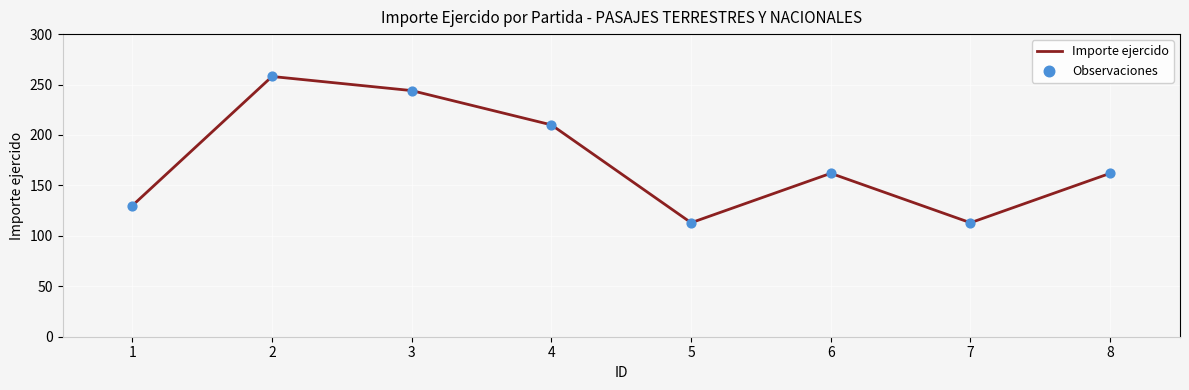

What is the ratio of the value at 3 to the value at 7?

2.2